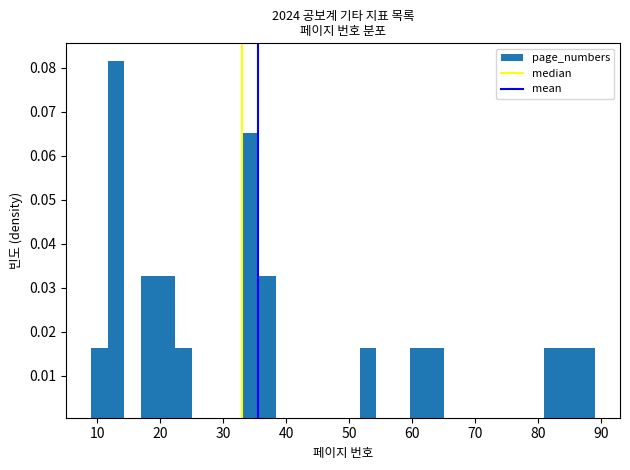

Read against the x-axis, roughly where is the centre of the tallest bar?

13